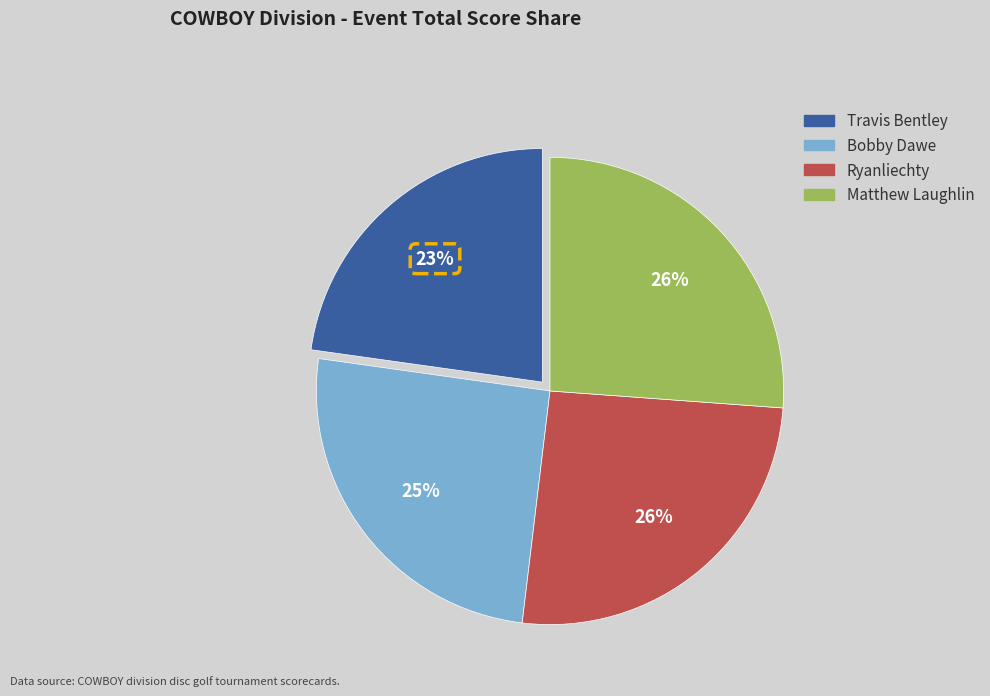

To the nearest percent, what portion does Ryanliechty represent?

26%